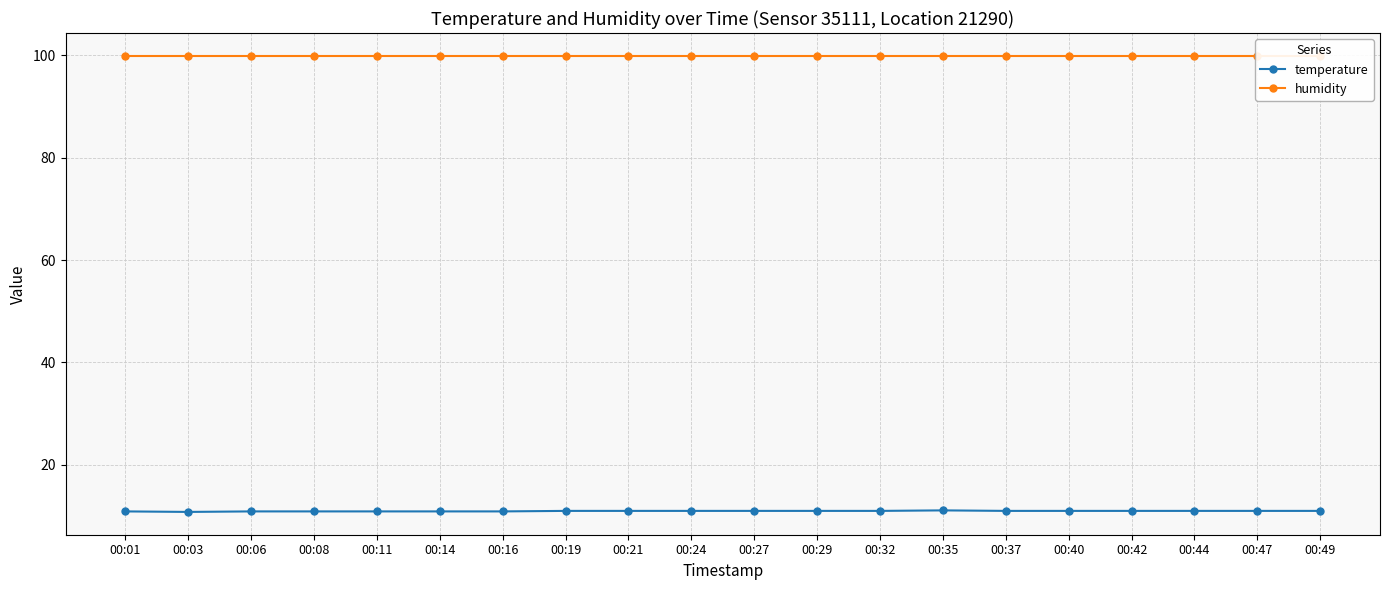

Is the value of temperature at 00:01 greater than the value of humidity at 00:19?

No